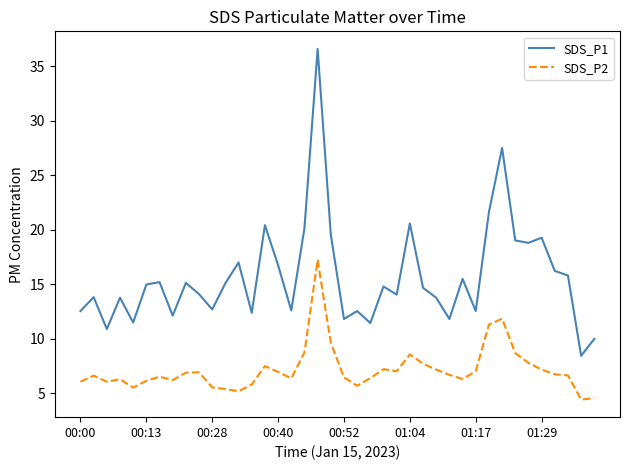

List the series in order of their overall mean, lowest first.

SDS_P2, SDS_P1